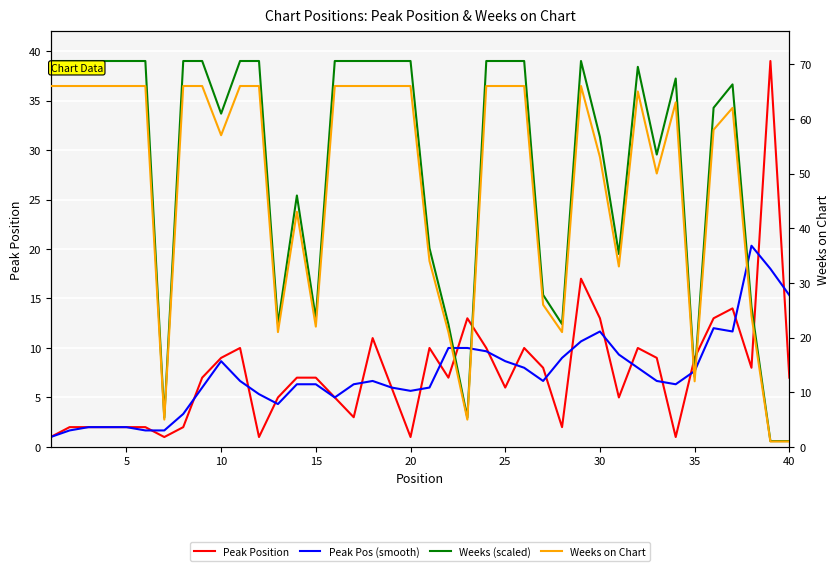

Reading left to right, transcribe all the data shown in this chart.

Peak Position: 1.0	2.0	2.0	2.0	2.0	2.0	1.0	2.0	7.0	9.0	10.0	1.0	5.0	7.0	7.0	5.0	3.0	11.0	6.0	1.0	10.0	7.0	13.0	10.0	6.0	10.0	8.0	2.0	17.0	13.0	5.0	10.0	9.0	1.0	9.0	13.0	14.0	8.0	39.0	7.0
Peak Pos (smooth): 1.0	1.7	2.0	2.0	2.0	1.7	1.7	3.3	6.0	8.7	6.7	5.3	4.3	6.3	6.3	5.0	6.3	6.7	6.0	5.7	6.0	10.0	10.0	9.7	8.7	8.0	6.7	9.0	10.7	11.7	9.3	8.0	6.7	6.3	7.7	12.0	11.7	20.3	18.0	15.3
Weeks (scaled): 39.0	39.0	39.0	39.0	39.0	39.0	3.0	39.0	39.0	33.7	39.0	39.0	12.4	25.4	13.0	39.0	39.0	39.0	39.0	39.0	20.1	12.4	3.0	39.0	39.0	39.0	15.4	12.4	39.0	31.3	19.5	38.4	29.5	37.2	7.1	34.3	36.6	14.2	0.6	0.6
Weeks on Chart: 66.0	66.0	66.0	66.0	66.0	66.0	5.0	66.0	66.0	57.0	66.0	66.0	21.0	43.0	22.0	66.0	66.0	66.0	66.0	66.0	34.0	21.0	5.0	66.0	66.0	66.0	26.0	21.0	66.0	53.0	33.0	65.0	50.0	63.0	12.0	58.0	62.0	24.0	1.0	1.0